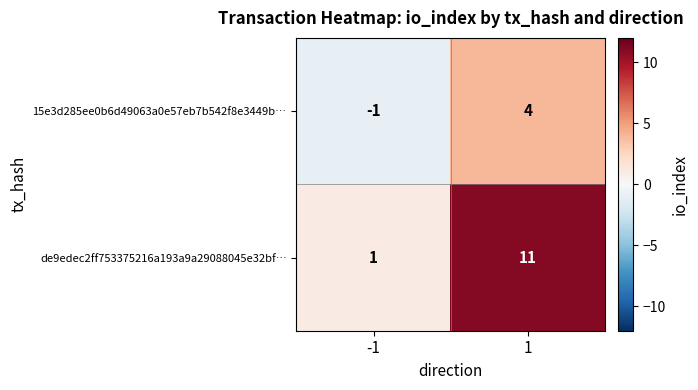

What is the spread (max minus min) of values at 1?

7